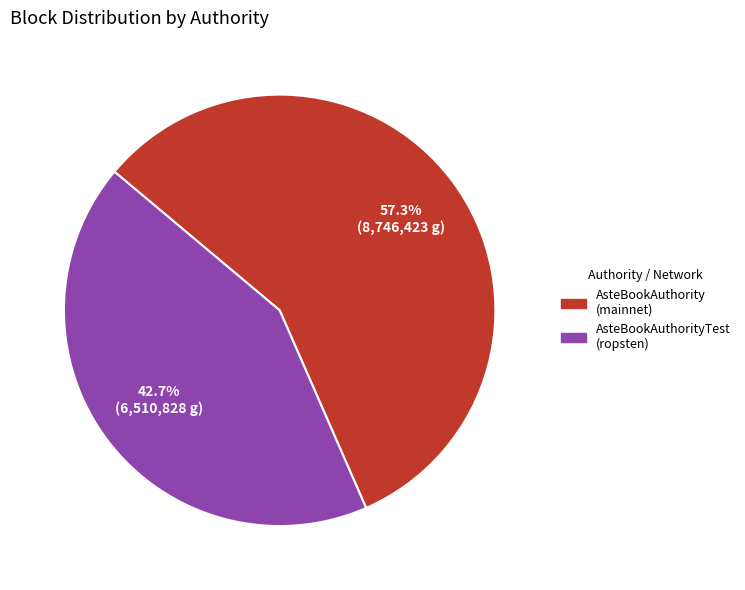

Is there a majority slice in this chart?

Yes